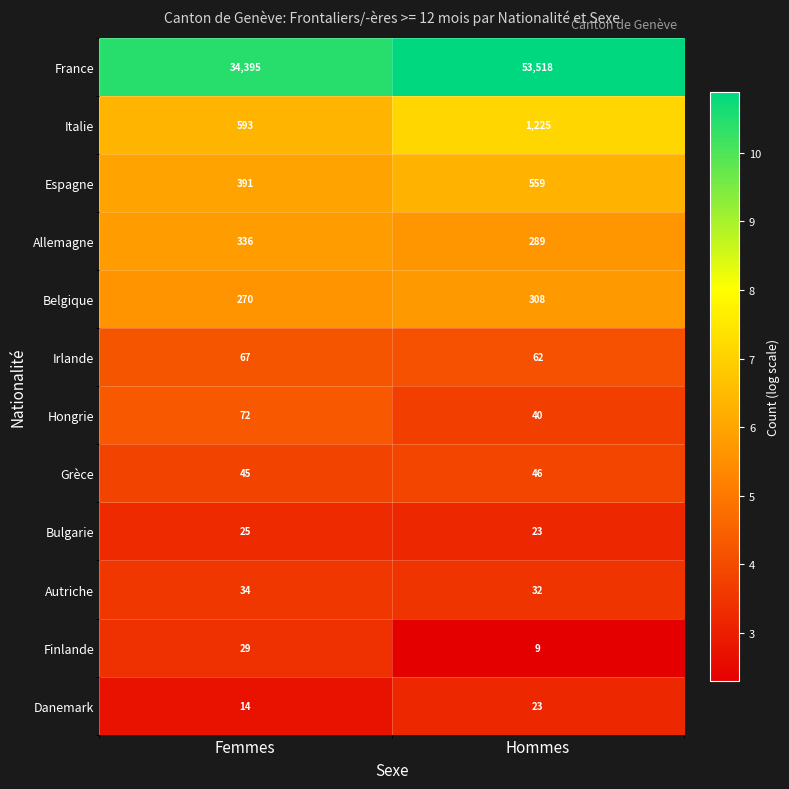

Which series has the largest range (max minus min)?

France